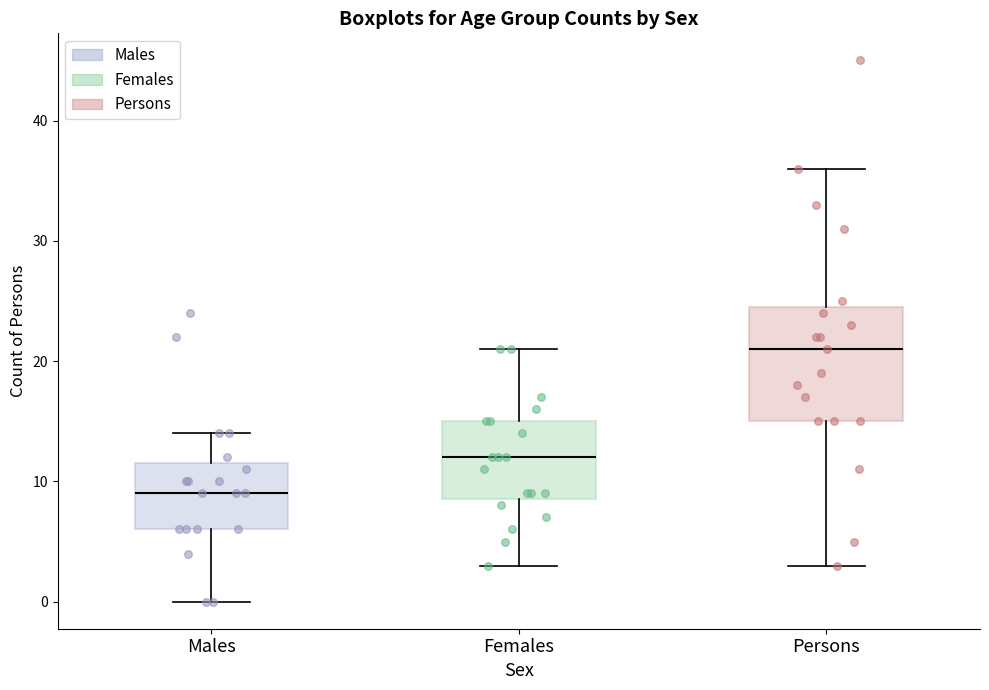

Which box's median line is the lowest?

Males